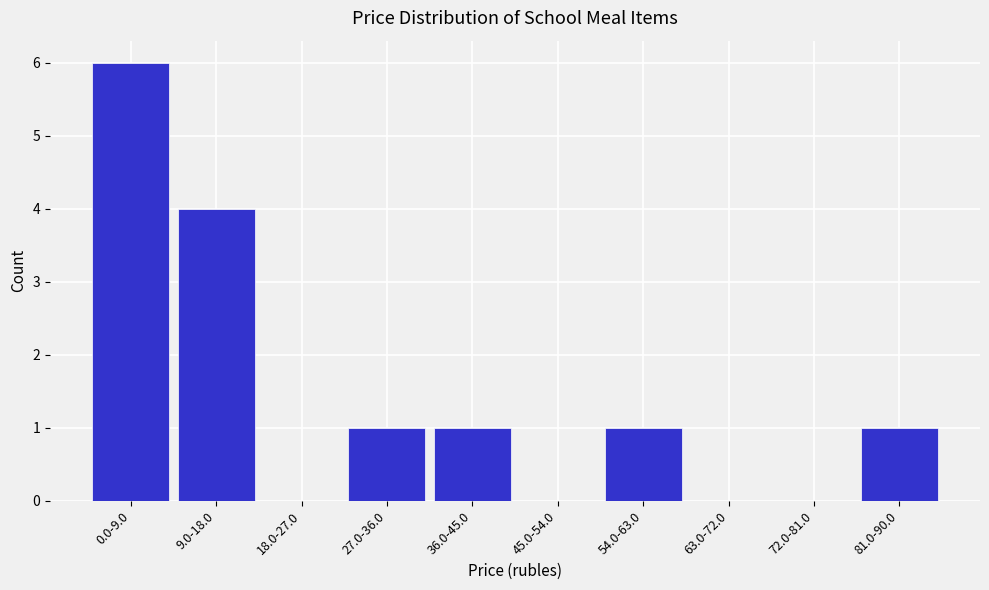

Reading right to left, list all the values displayed in this chart.

81.0-90.0=1	72.0-81.0=0	63.0-72.0=0	54.0-63.0=1	45.0-54.0=0	36.0-45.0=1	27.0-36.0=1	18.0-27.0=0	9.0-18.0=4	0.0-9.0=6